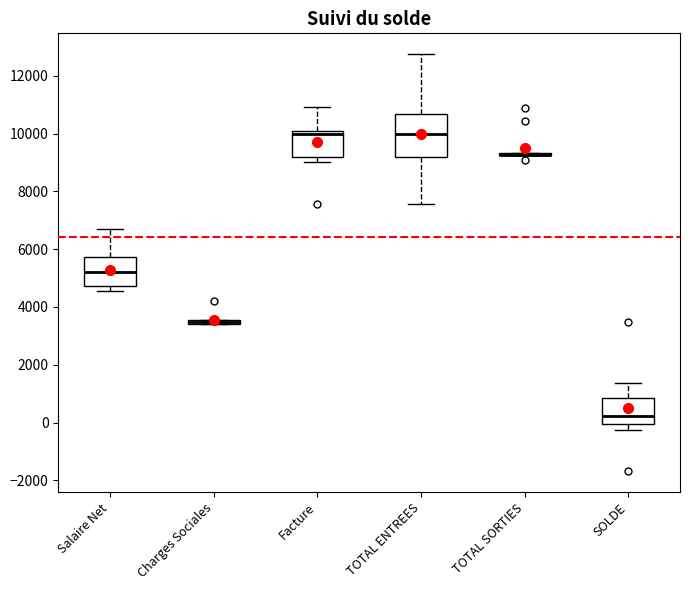

Where does the upper whisker of the box for TOTAL ENTREES end on the y-axis? The values are not printed on the chart, so give them approximately, as read against the axis.

12800